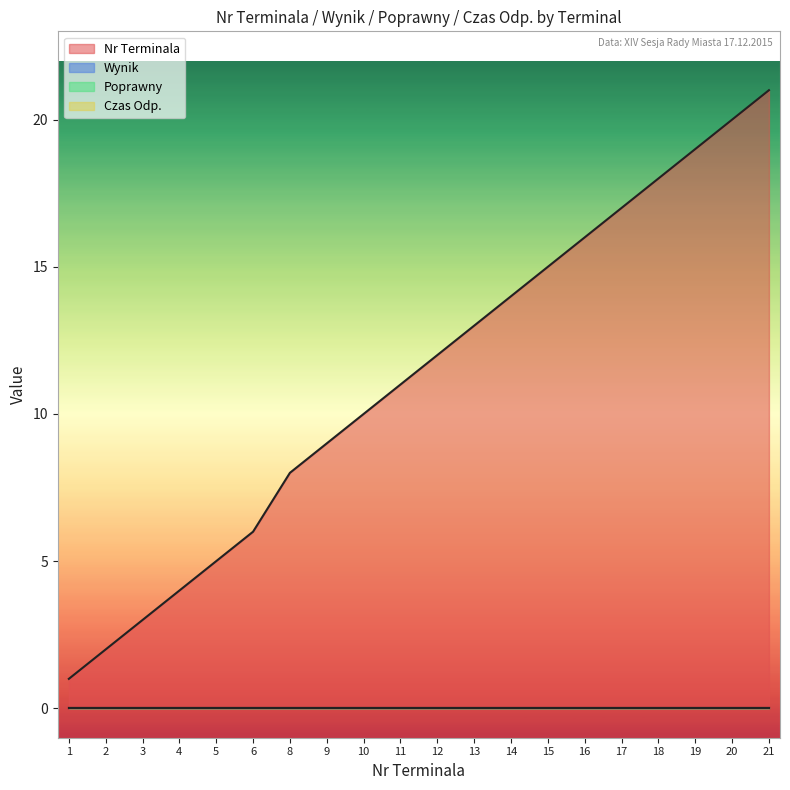

The value of Nr Terminala at 14 is 5. True or false?

False